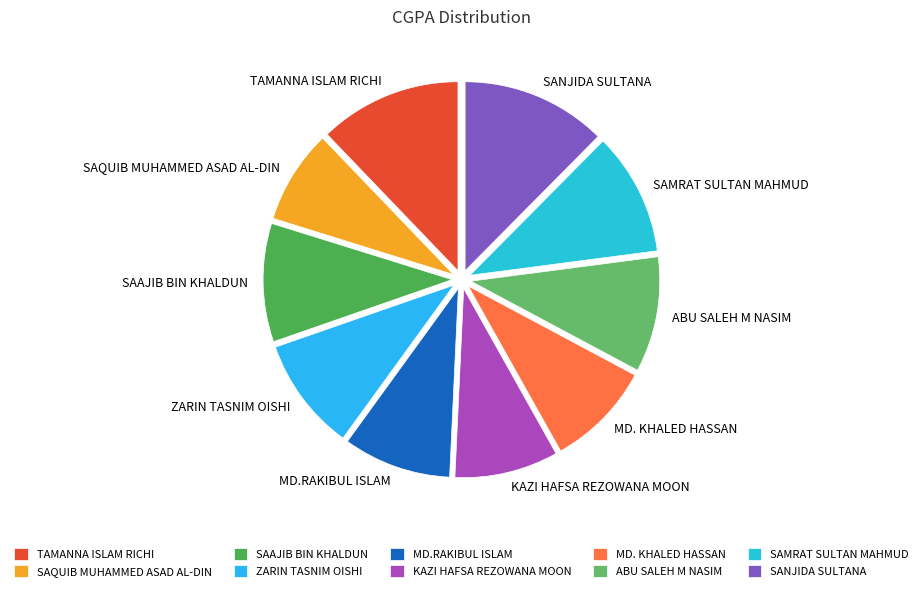

Combined, do MD.RAKIBUL ISLAM and SAAJIB BIN KHALDUN account for over 50%?

No